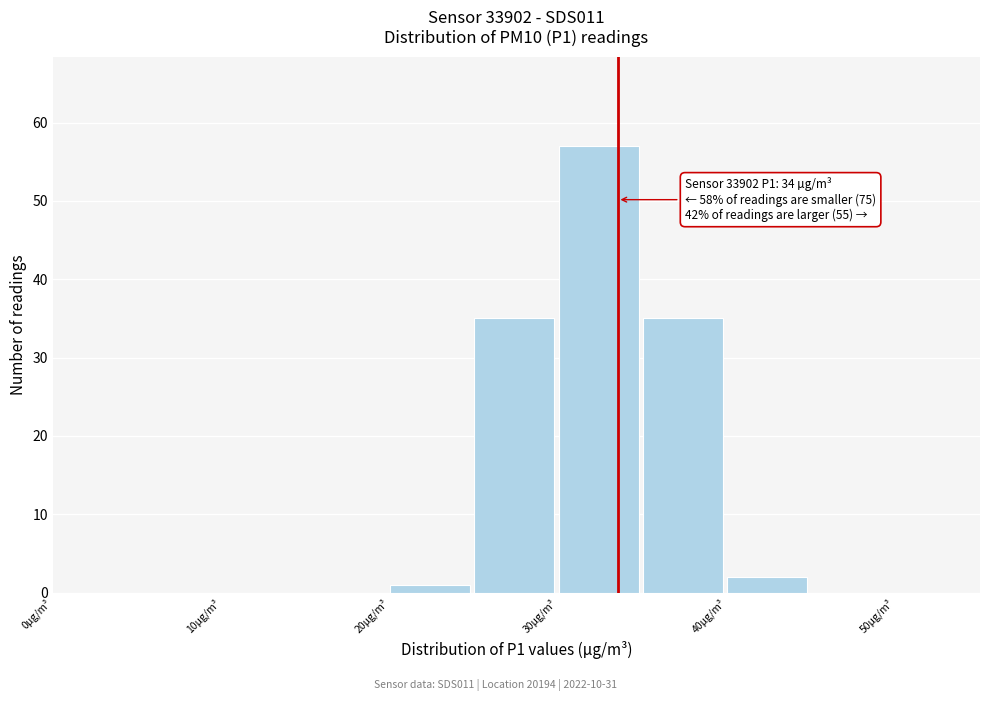

Which range on the x-axis has the tallest bar?

30 to 35